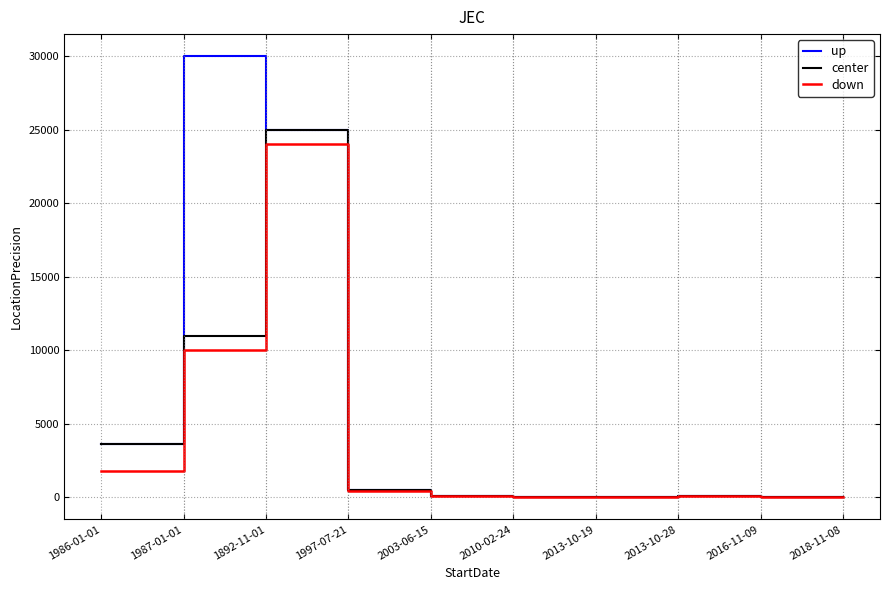

At which category is the sum across all series the highest?

1892-11-01